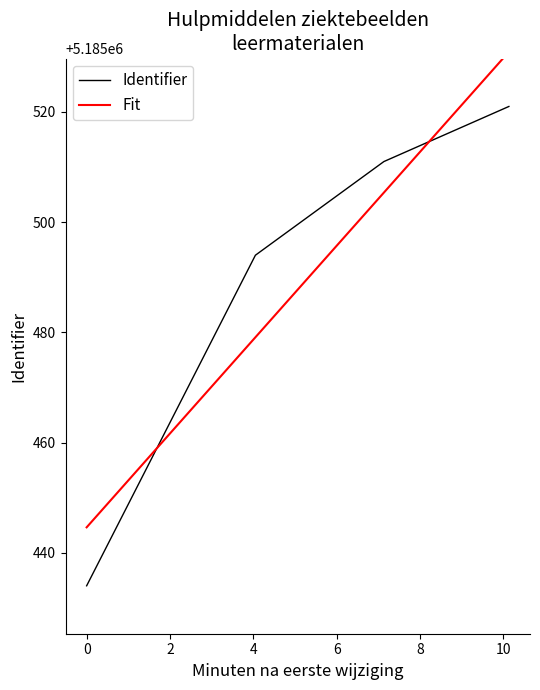

What is the maximum value for Identifier?

5185521